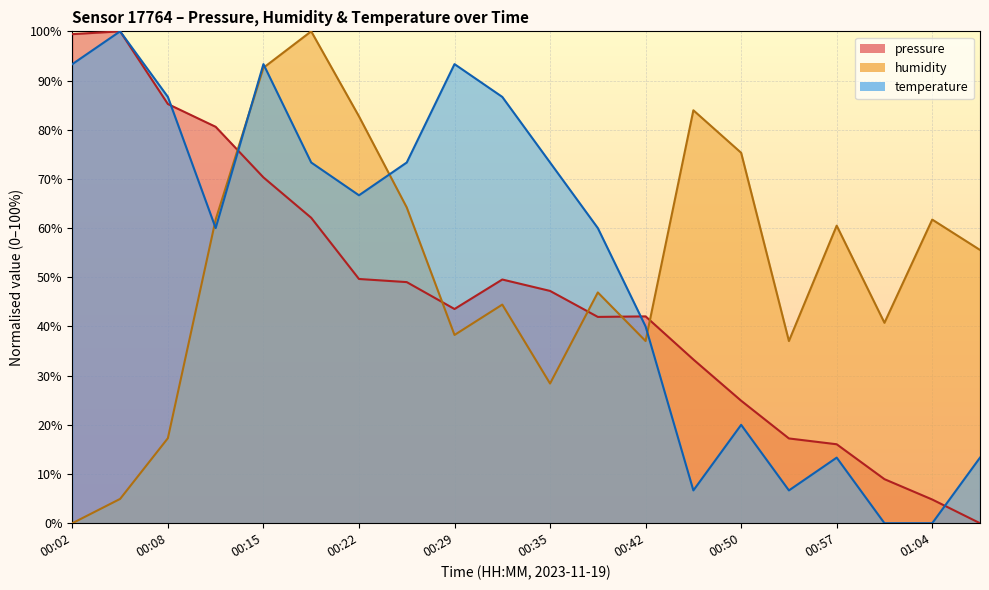

Is the value of pressure at 00:15 greater than the value of humidity at 00:57?

Yes